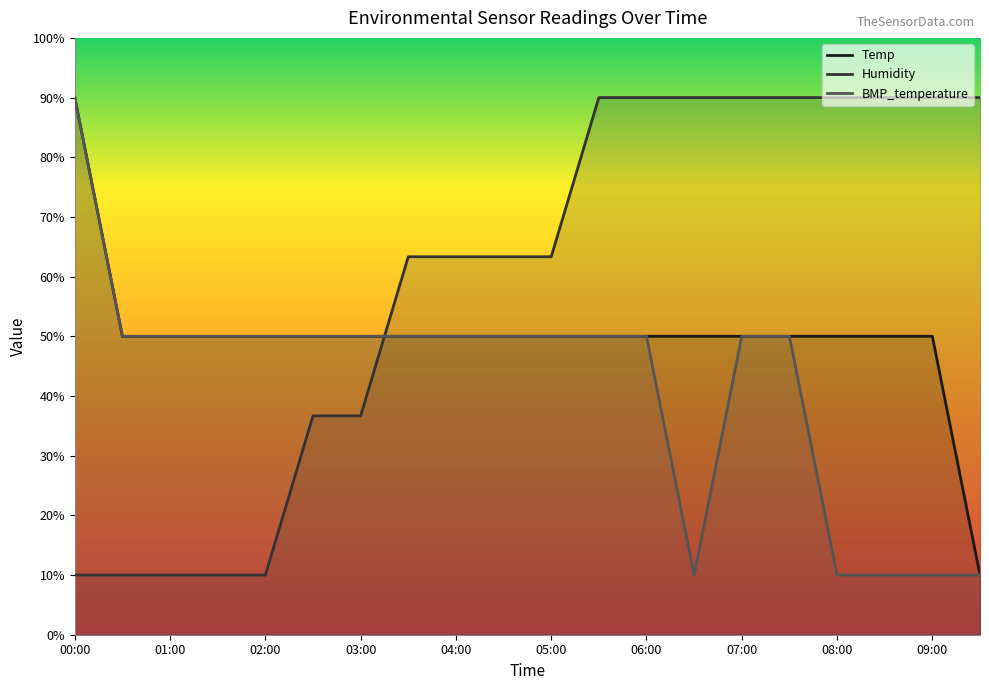

True or false: Temp has a value of 50.0 at 01:00.

True